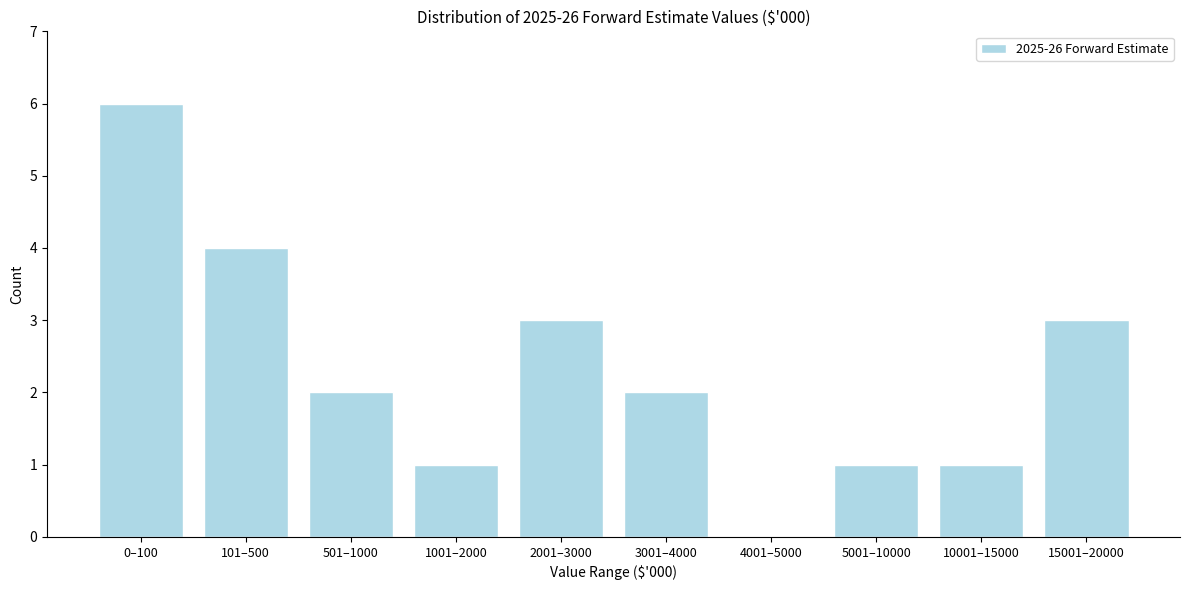

Reading right to left, transcribe all the data shown in this chart.

15001–20000=3	10001–15000=1	5001–10000=1	4001–5000=0	3001–4000=2	2001–3000=3	1001–2000=1	501–1000=2	101–500=4	0–100=6